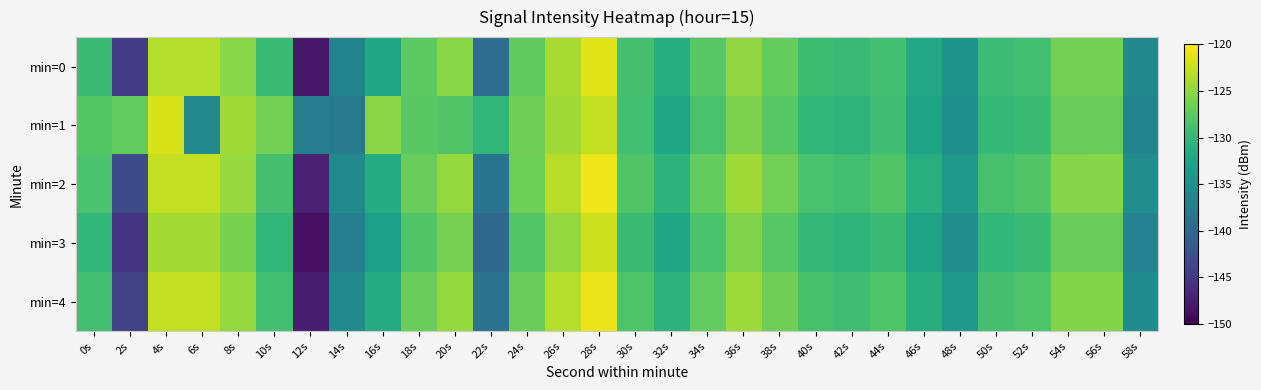

At which category does the chart reach its peak across all series?

28s